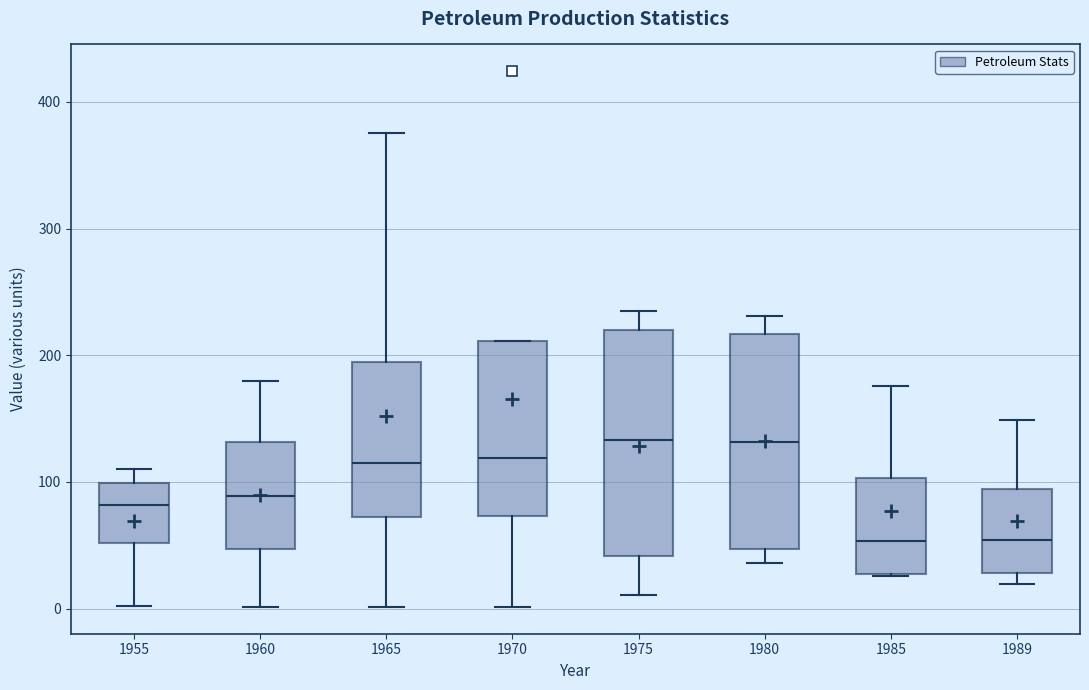

Reading left to right, transcribe this box plot: for each box, give where its median line is, the range the box spans, and where its two whiskers end, as read against the y-axis. The values are not printed on the chart, so give them approximately, as read against the axis.

1955: median 80, box 50 to 100, whiskers 0 to 110
1960: median 90, box 50 to 130, whiskers 0 to 180
1965: median 120, box 70 to 190, whiskers 0 to 380
1970: median 120, box 70 to 210, whiskers 0 to 210
1975: median 130, box 40 to 220, whiskers 10 to 230
1980: median 130, box 50 to 220, whiskers 40 to 230
1985: median 50, box 30 to 100, whiskers 30 to 180
1989: median 50, box 30 to 90, whiskers 20 to 150